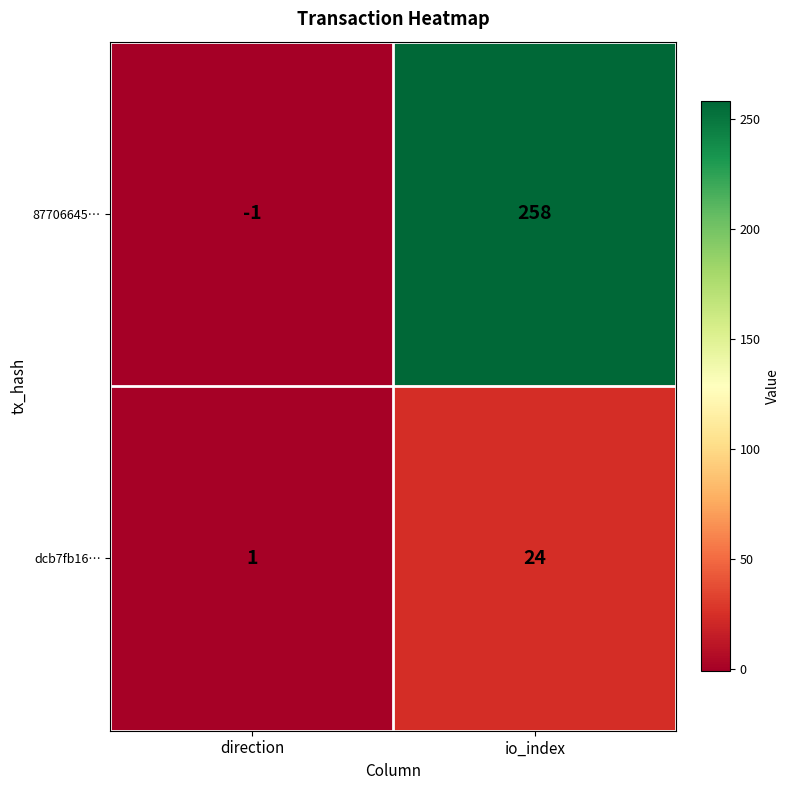

List the labels in order of dcb7fb16… value, largest first.

io_index, direction